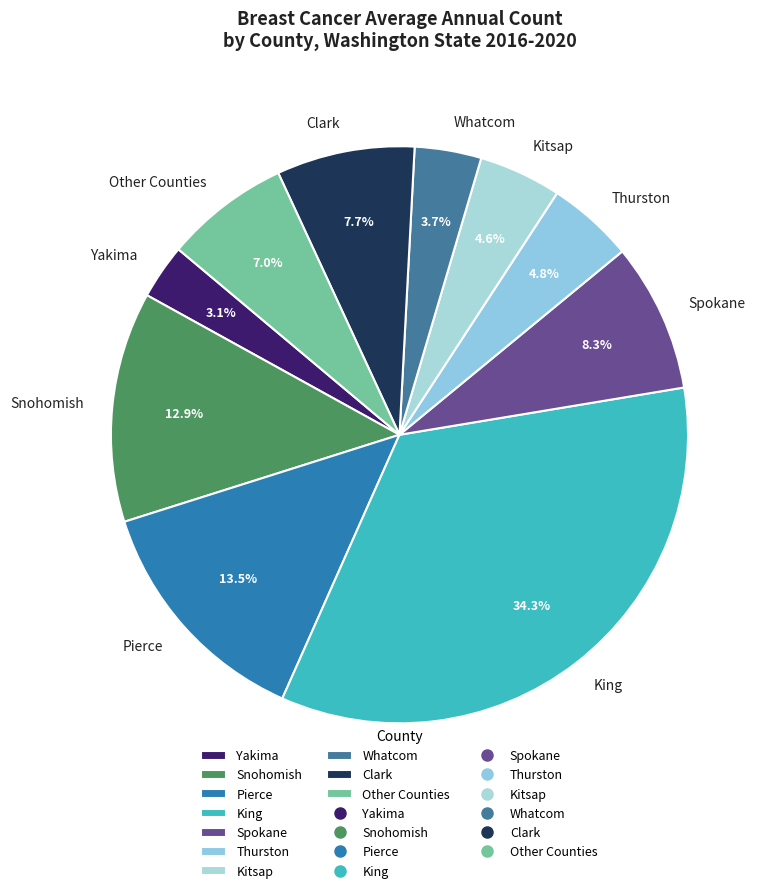

Count the number of slices in the pie.

10